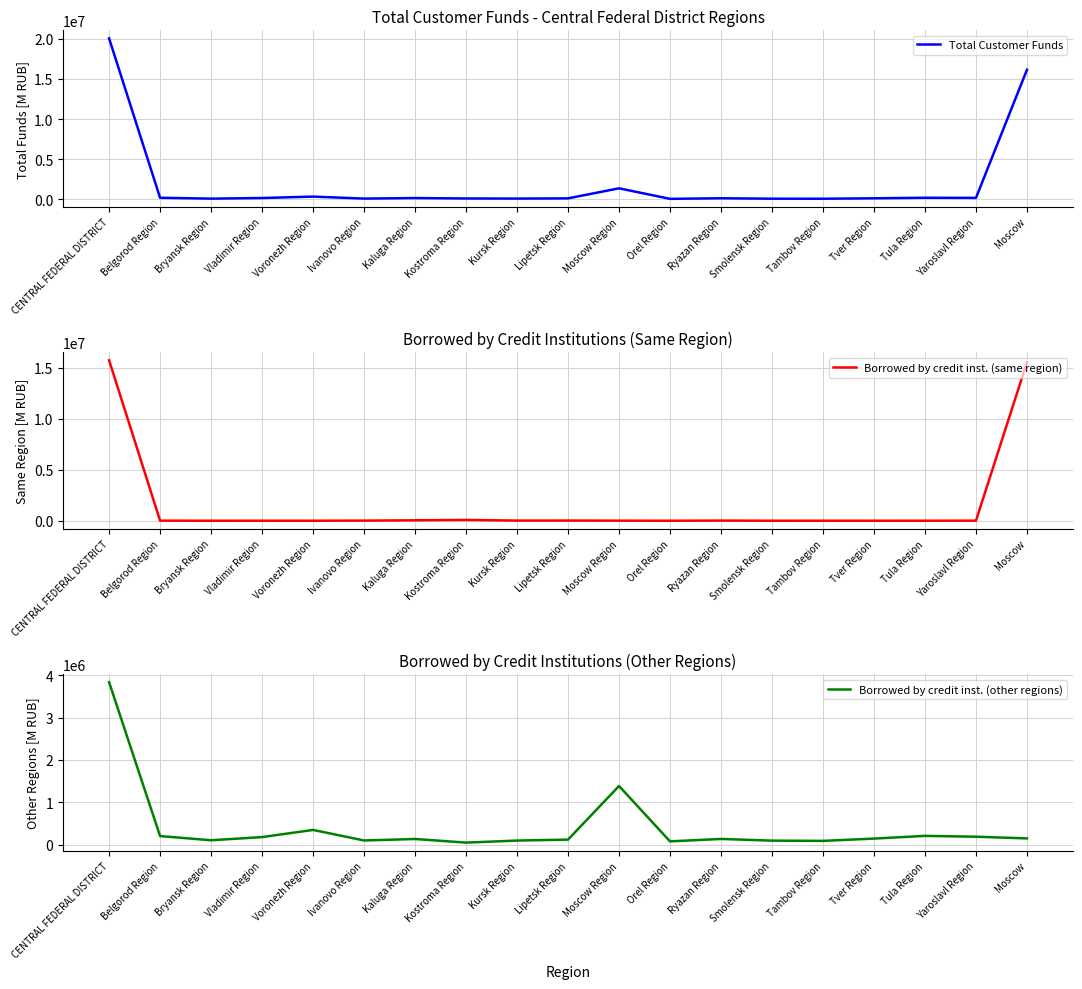

What is the sum of all Borrowed by credit inst. (other regions) values?

7671407